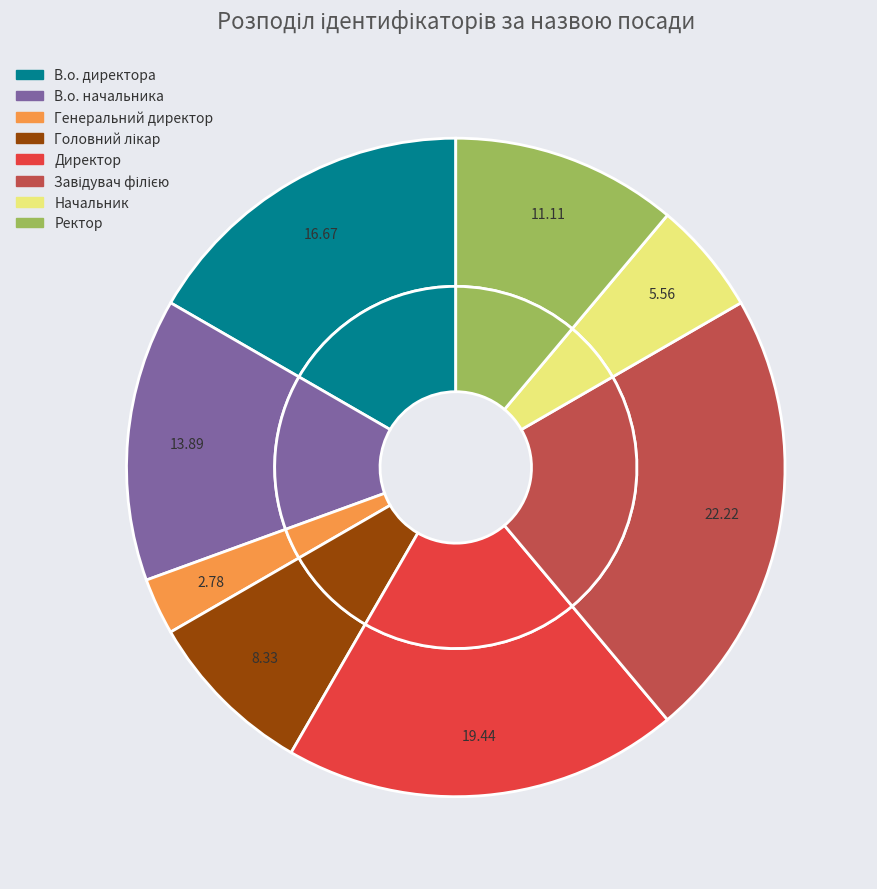

To the nearest percent, what portion does В.о. директора represent?

17%